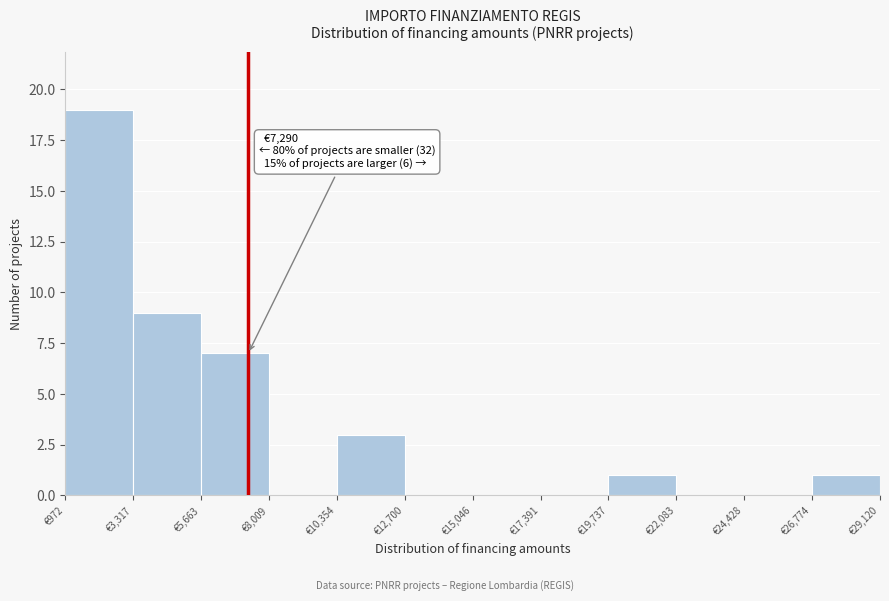

Which range on the x-axis has the tallest bar?

1000 to 3500